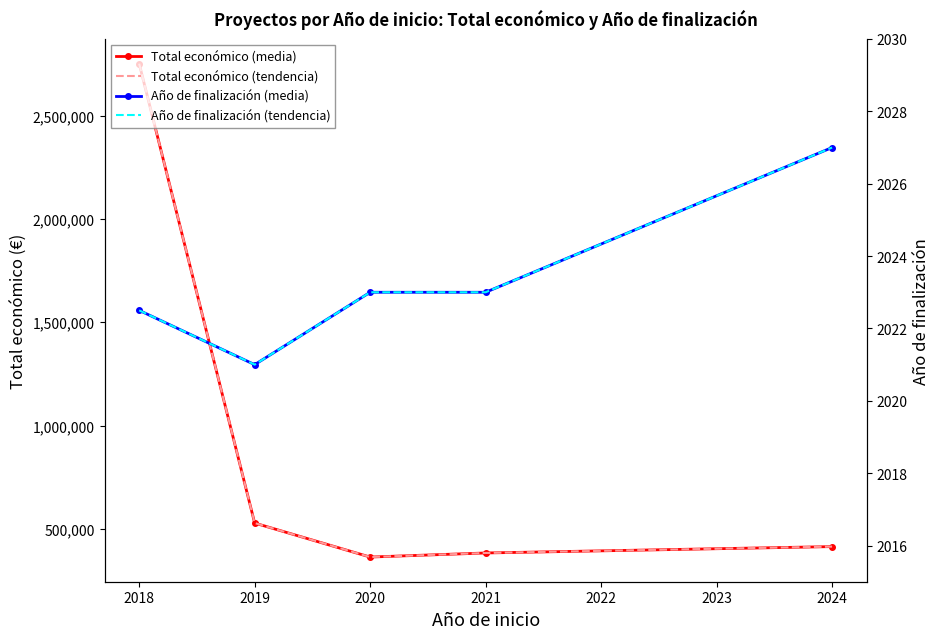

Which category has the highest value in the Año de finalización (media) series?

2021